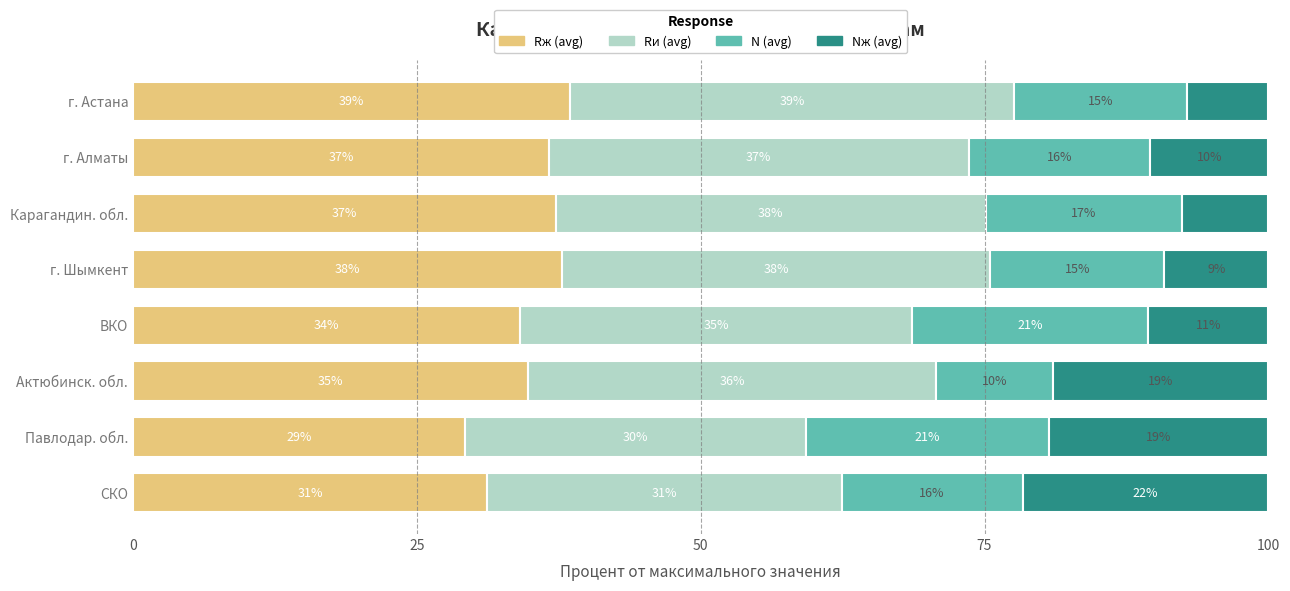

What value does the Rж (avg) series have at г. Алматы?

36.6